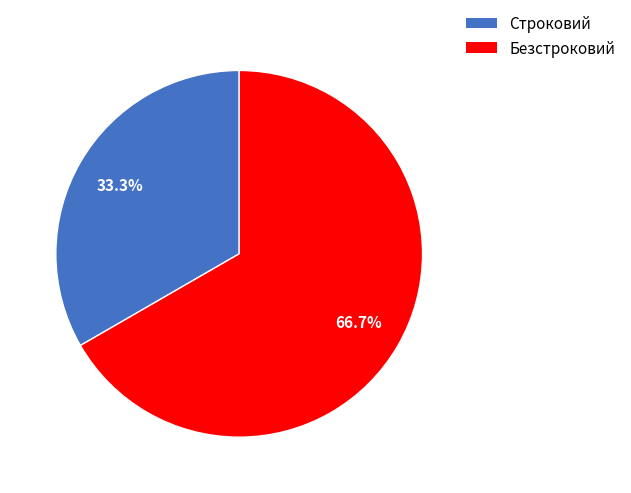

What is the smallest slice in the pie chart?

Строковий